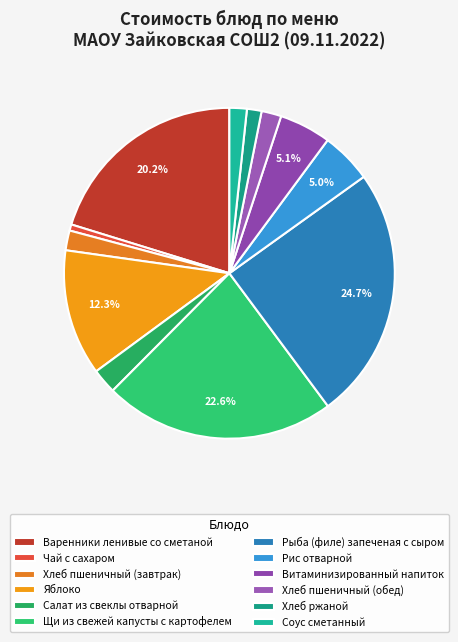

Is there a majority slice in this chart?

No